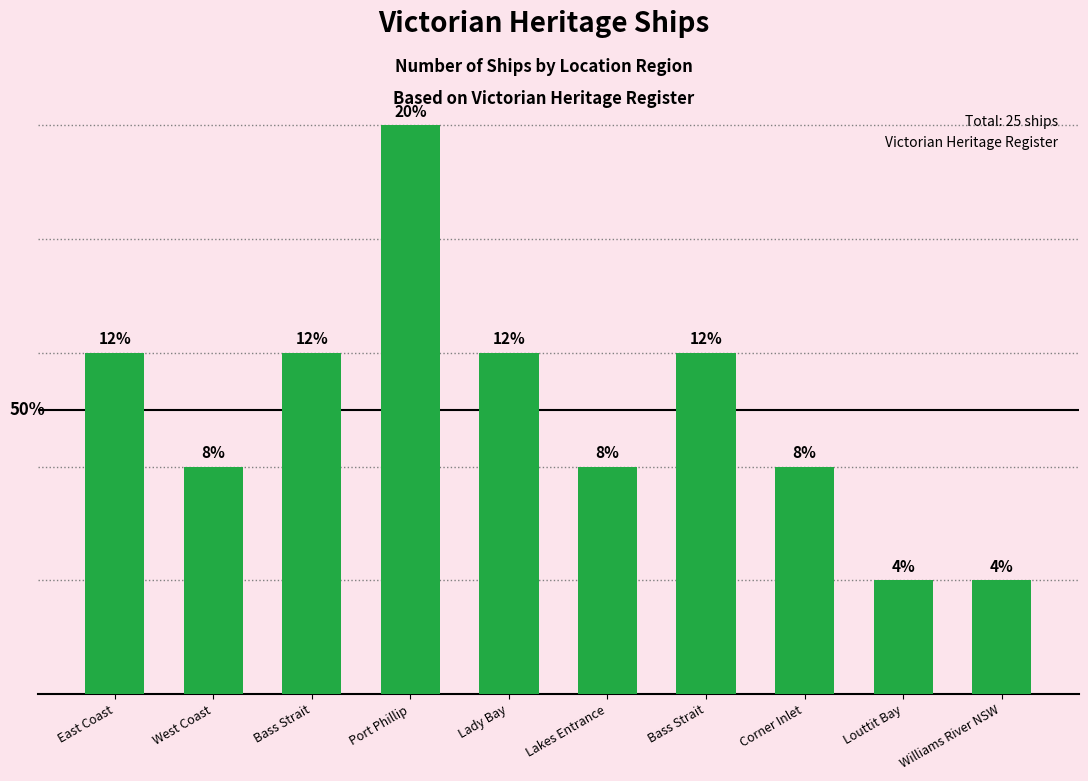

List the labels in order of value, smallest first.

Louttit Bay, Williams River NSW, West Coast, Lakes Entrance, Corner Inlet, East Coast, Bass Strait, Lady Bay, Bass Strait, Port Phillip